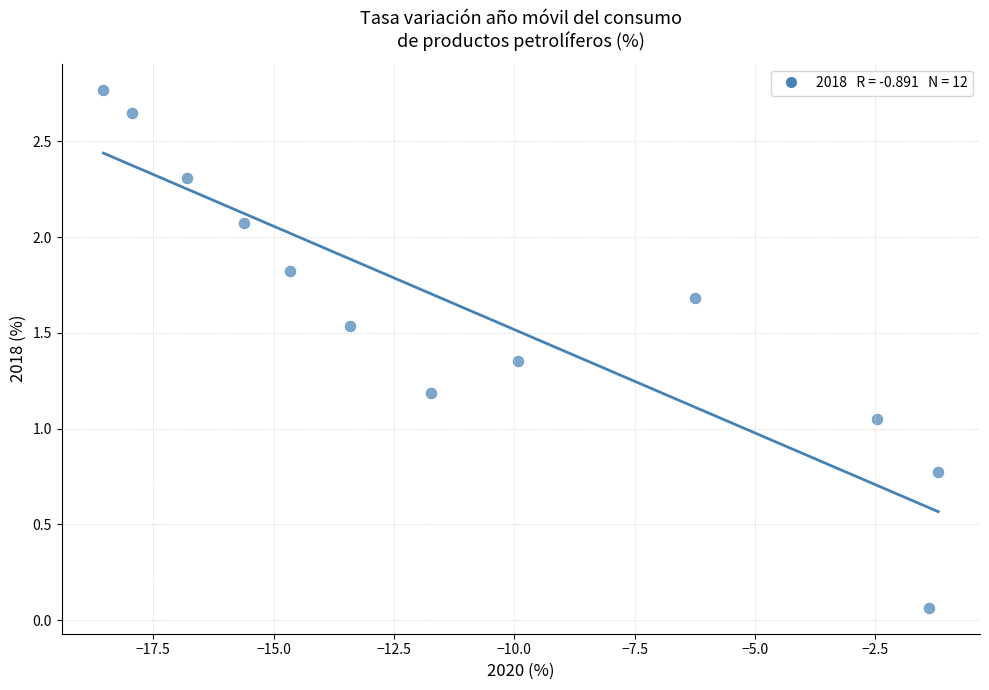

What is the average Y value?

1.6